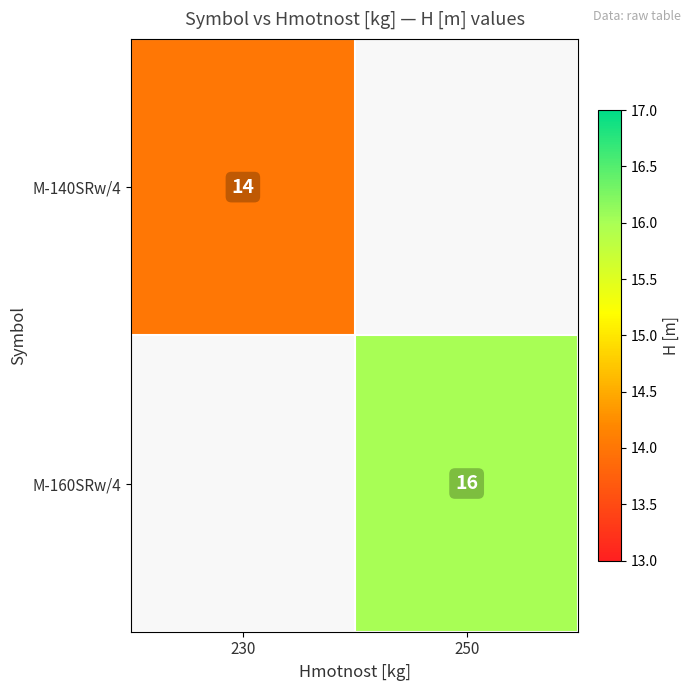

How many data points does each series have?

2